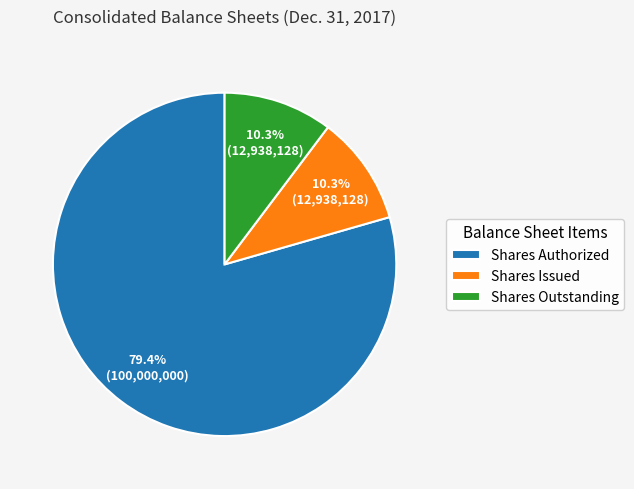

Is there a majority slice in this chart?

Yes